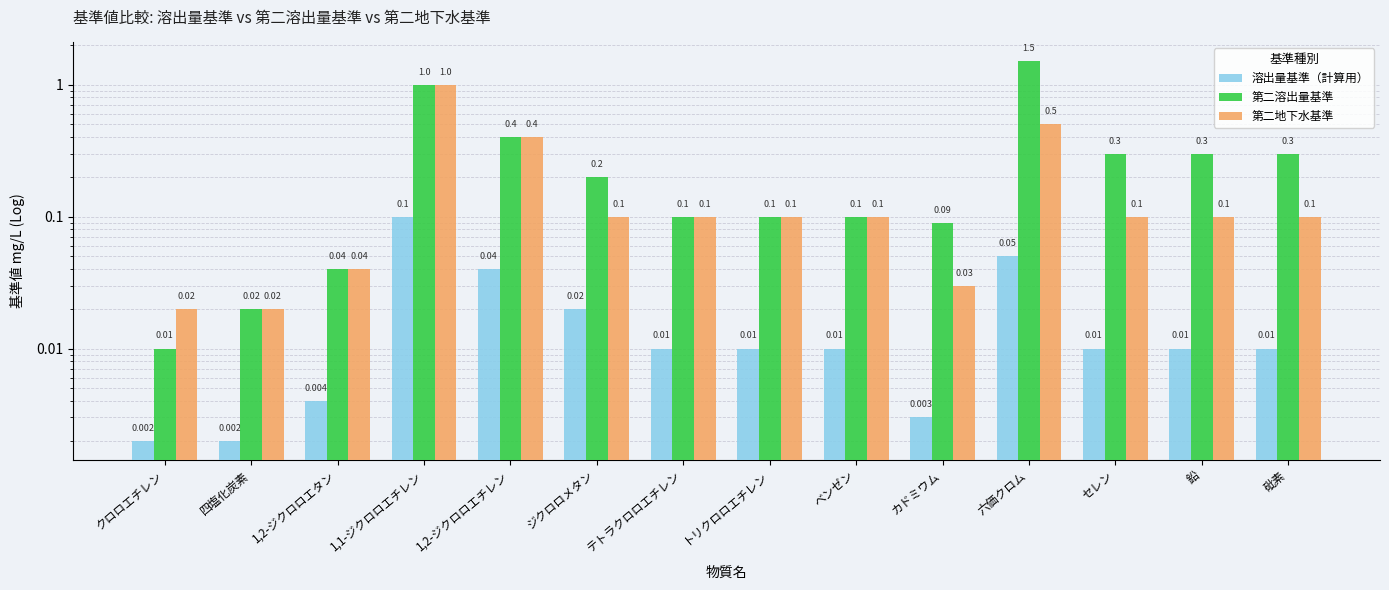

Reading left to right, extract all data points from this chart.

溶出量基準（計算用）: クロロエチレン=0.0	四塩化炭素=0.0	1,2-ジクロロエタン=0.0	1,1-ジクロロエチレン=0.1	1,2-ジクロロエチレン=0.0	ジクロロメタン=0.0	テトラクロロエチレン=0.0	トリクロロエチレン=0.0	ベンゼン=0.0	カドミウム=0.0	六価クロム=0.1	セレン=0.0	鉛=0.0	砒素=0.0
第二溶出量基準: クロロエチレン=0.0	四塩化炭素=0.0	1,2-ジクロロエタン=0.0	1,1-ジクロロエチレン=1.0	1,2-ジクロロエチレン=0.4	ジクロロメタン=0.2	テトラクロロエチレン=0.1	トリクロロエチレン=0.1	ベンゼン=0.1	カドミウム=0.1	六価クロム=1.5	セレン=0.3	鉛=0.3	砒素=0.3
第二地下水基準: クロロエチレン=0.0	四塩化炭素=0.0	1,2-ジクロロエタン=0.0	1,1-ジクロロエチレン=1.0	1,2-ジクロロエチレン=0.4	ジクロロメタン=0.1	テトラクロロエチレン=0.1	トリクロロエチレン=0.1	ベンゼン=0.1	カドミウム=0.0	六価クロム=0.5	セレン=0.1	鉛=0.1	砒素=0.1